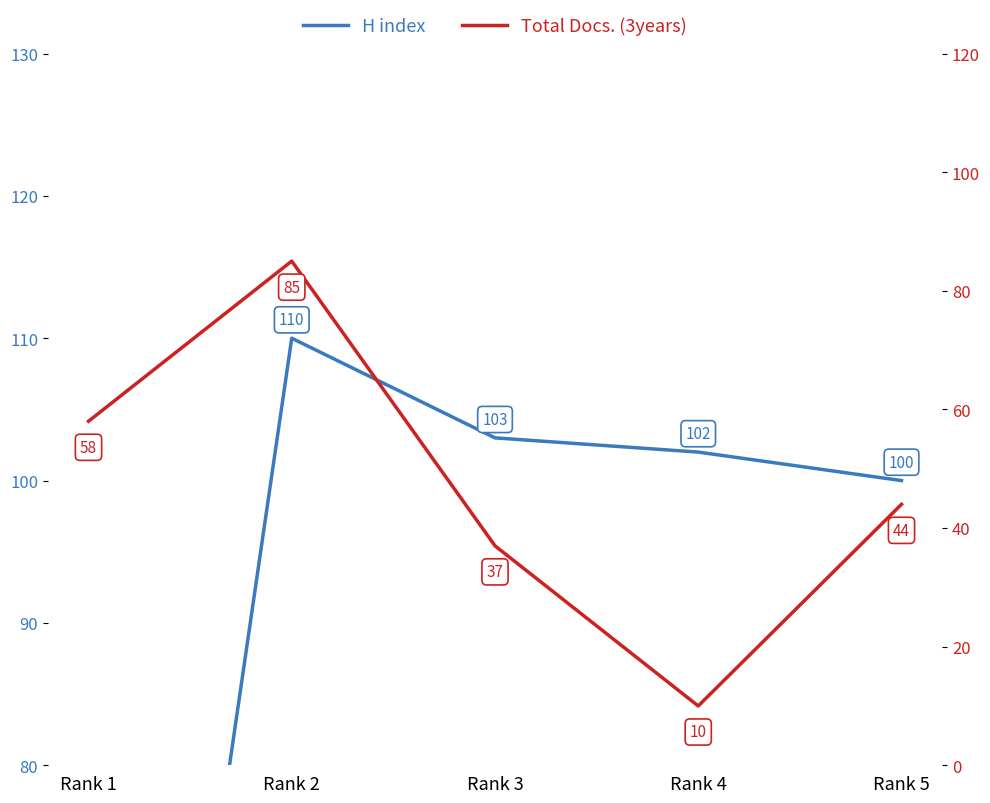

The value of H index at Rank 2 is 75. True or false?

False